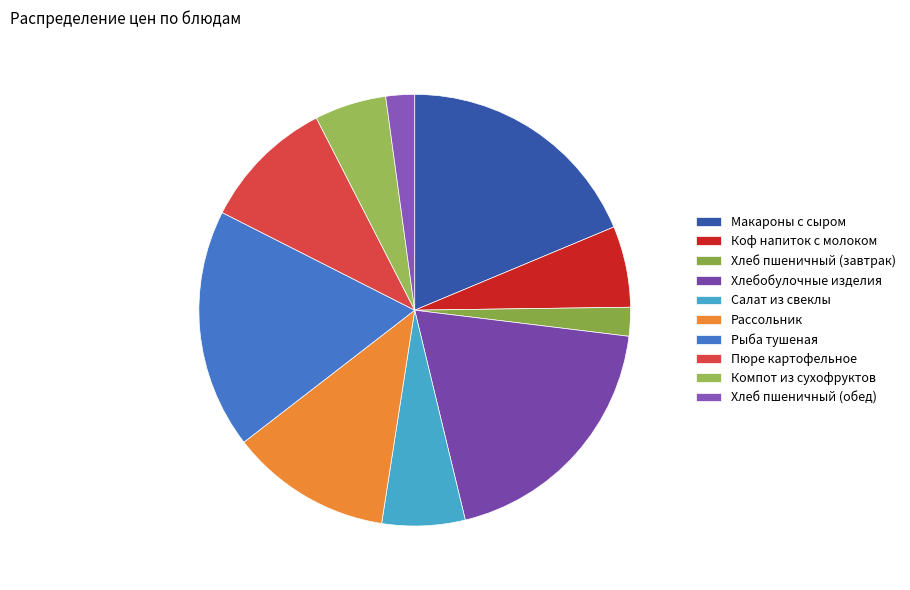

Count the number of slices in the pie.

10